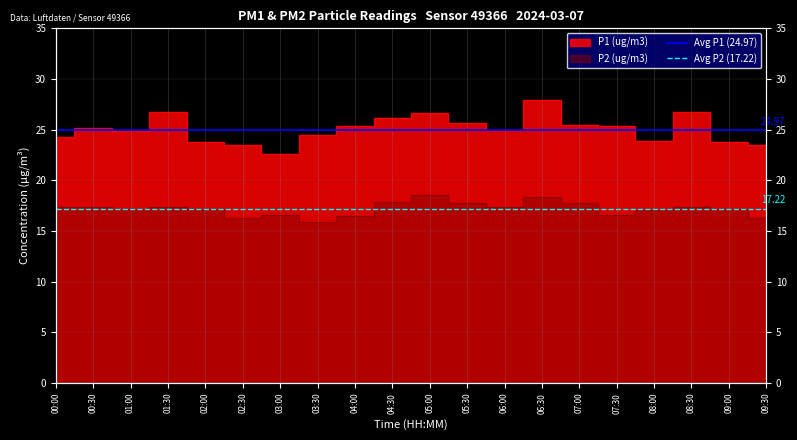

Is the value of Avg P1 (24.97) at 00:00 greater than the value of Avg P2 (17.22) at 00:30?

Yes